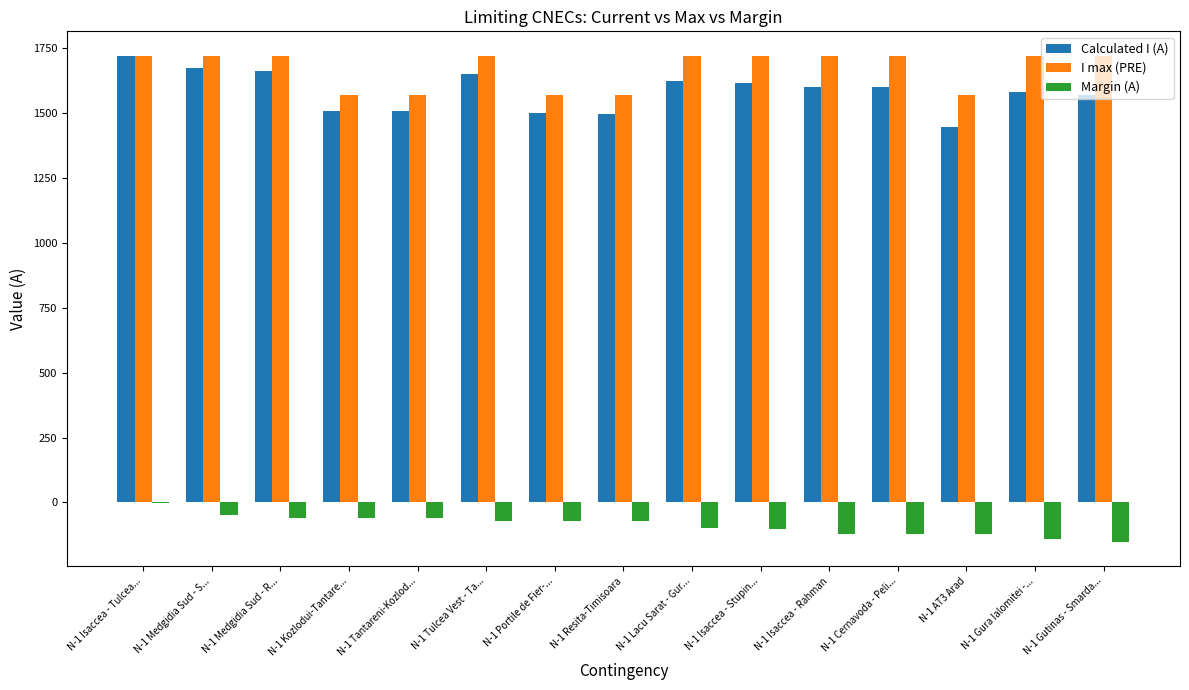

Does the chart contain stacked bars?

No